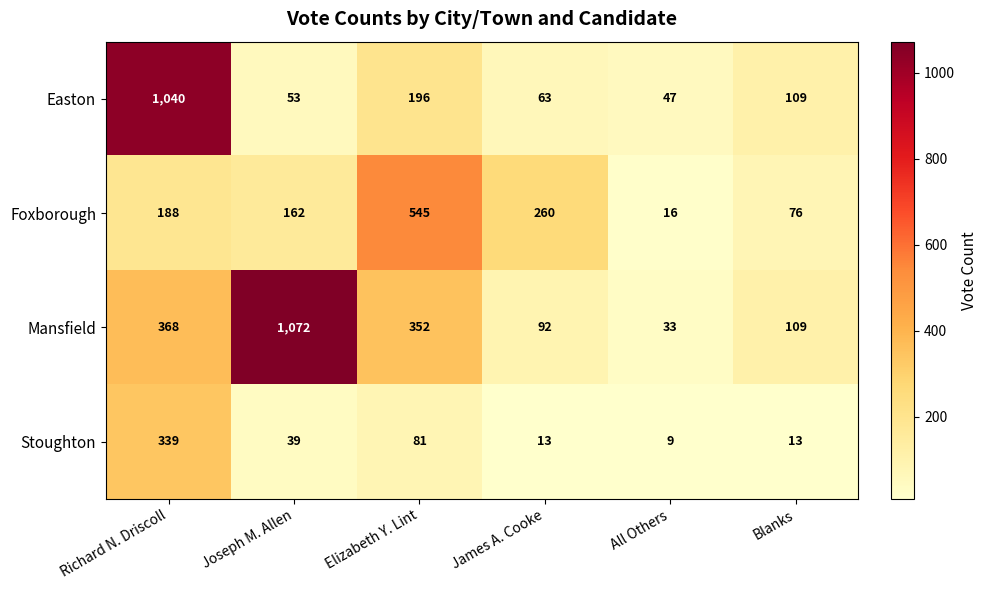

Which series has the widest spread of values?

Mansfield